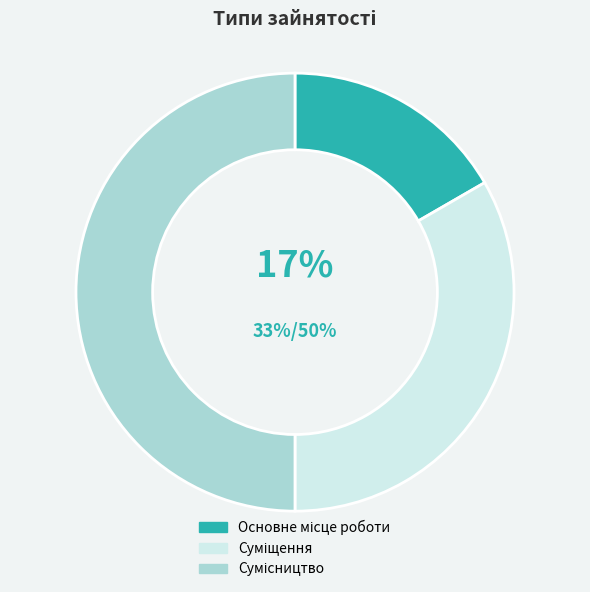

To the nearest percent, what is the average slice percentage?

33%